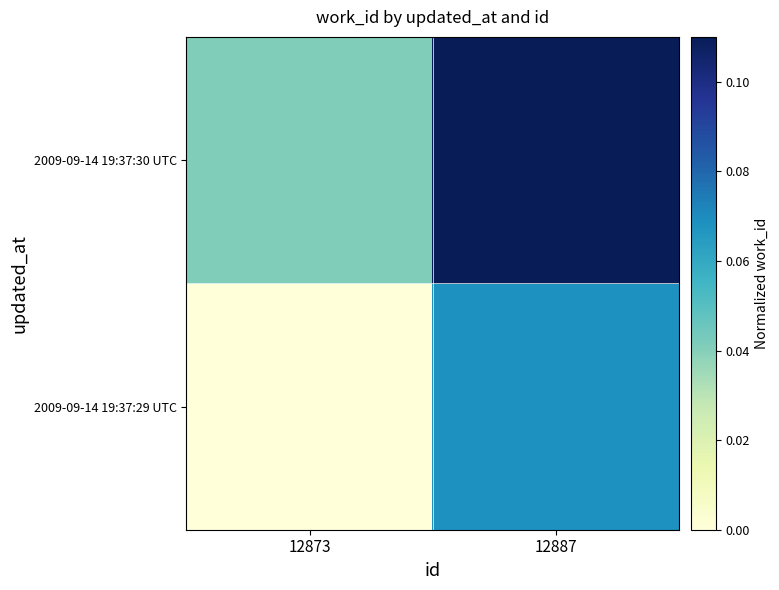

At which category is the sum across all series the highest?

12887